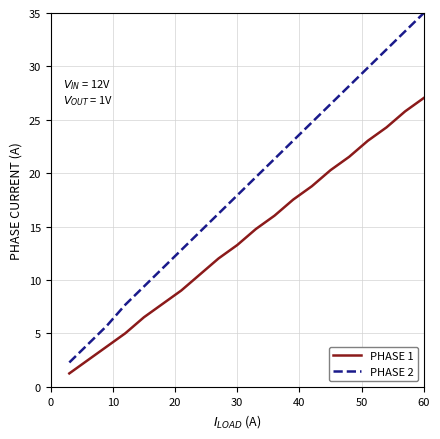

What is the greatest value displayed?

35.0